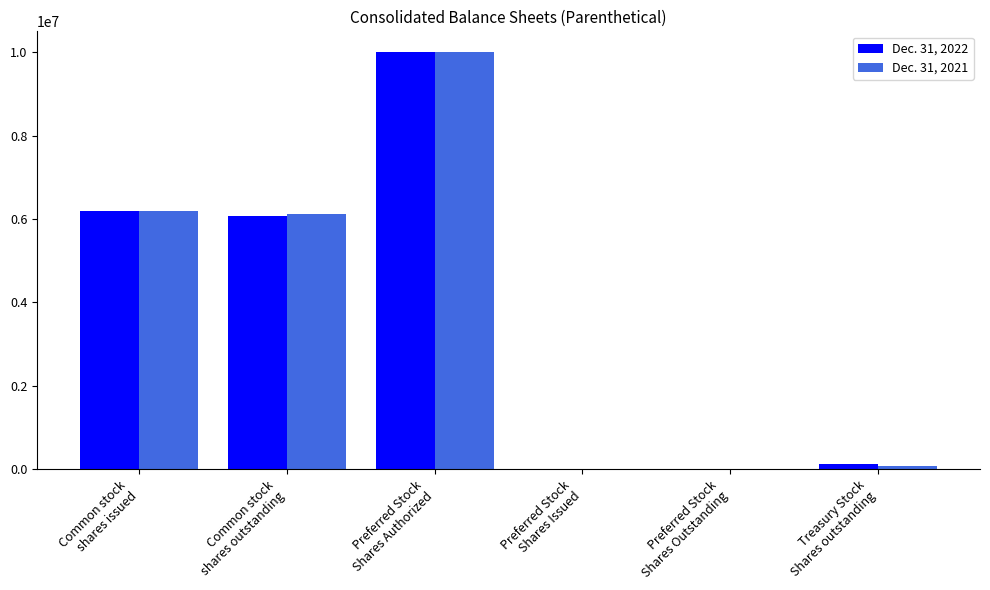

What is the sum of the Dec. 31, 2021 values at Preferred Stock
Shares Authorized and Common stock
shares outstanding?

16123337